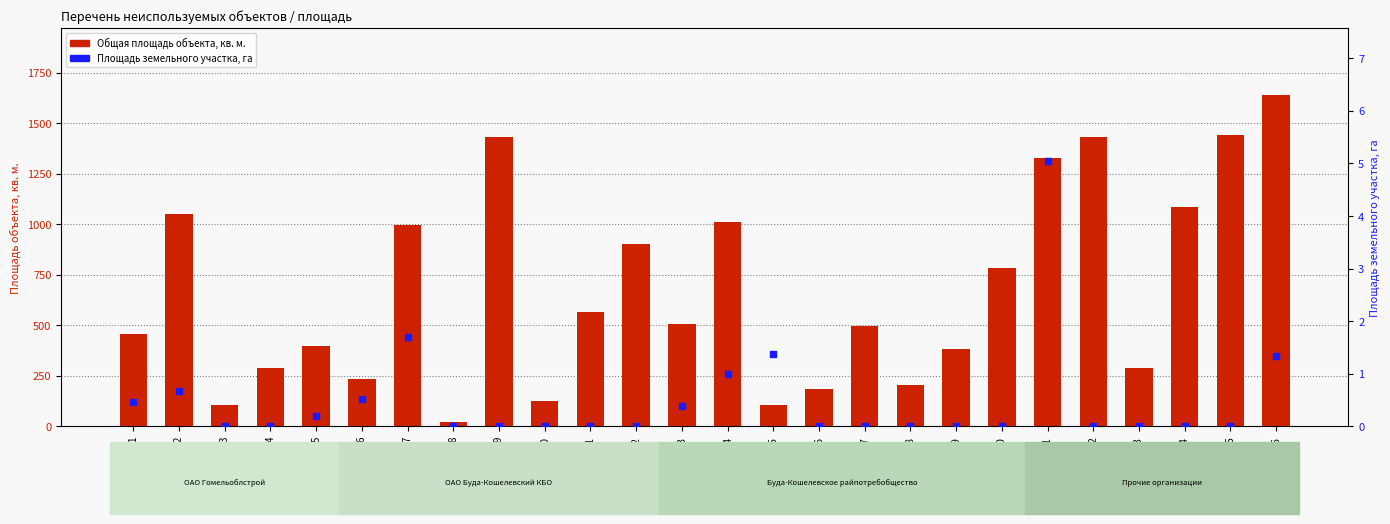

Which series contains the lowest Y value?

Площадь земельного участка, га